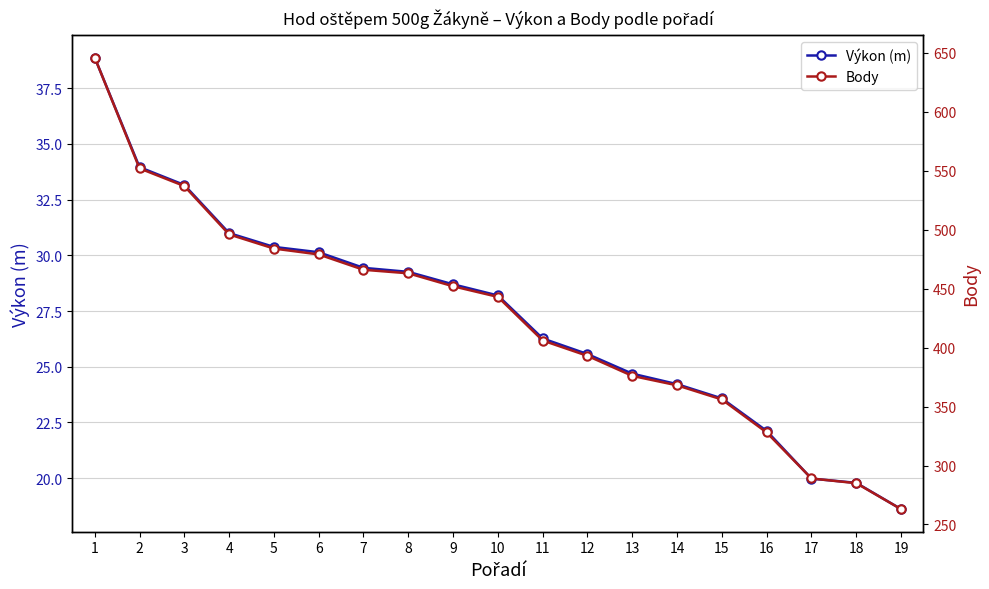

What is the value of the Body point at the 12th from the left?

393.0